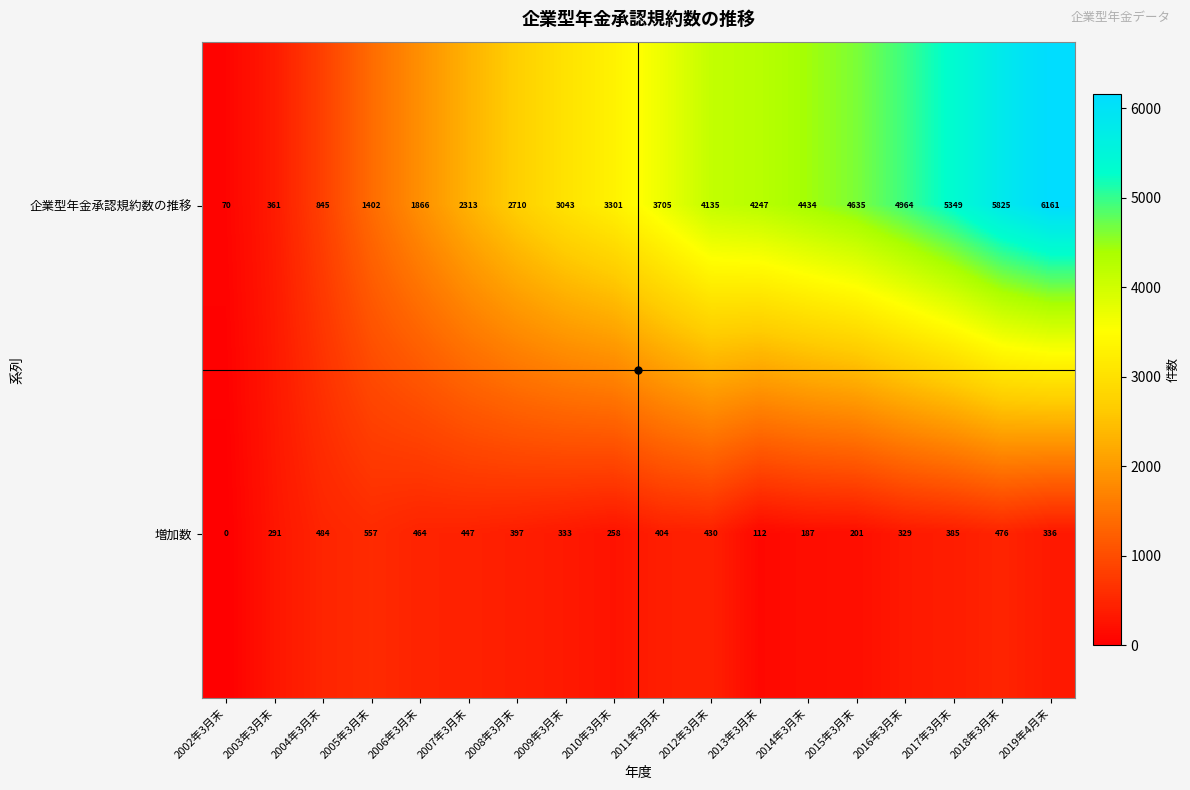

Which series changed the most between 2016年3月末 and 2018年3月末?

企業型年金承認規約数の推移